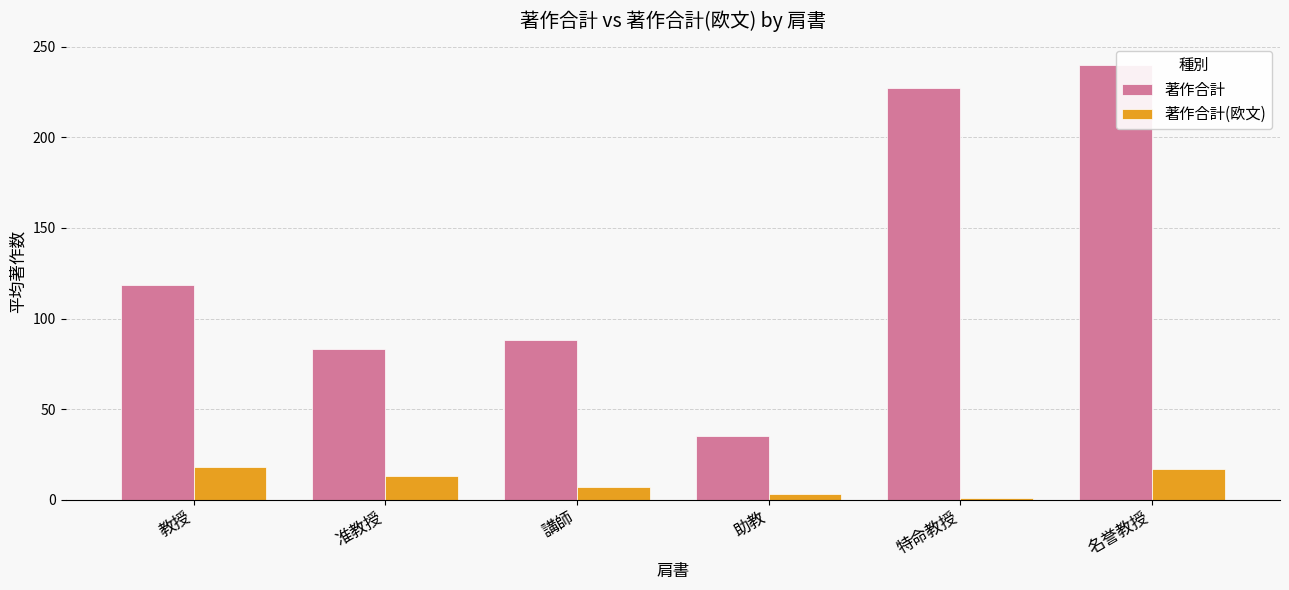

Rank the series by their average value, from lowest to highest.

著作合計(欧文), 著作合計